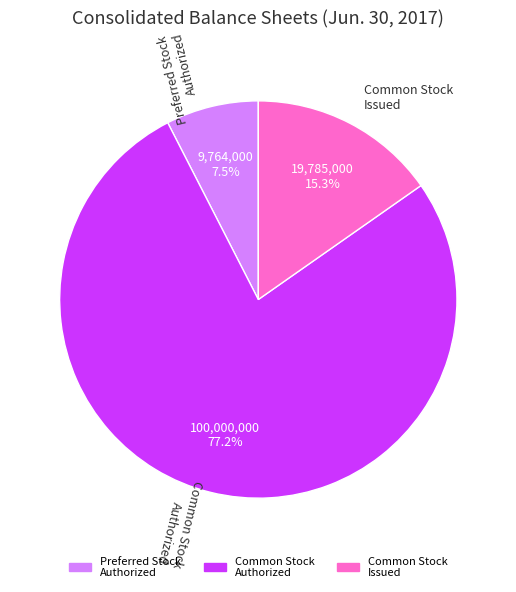

To the nearest percent, what is the difference between the largest and smallest slice percentages?

70%